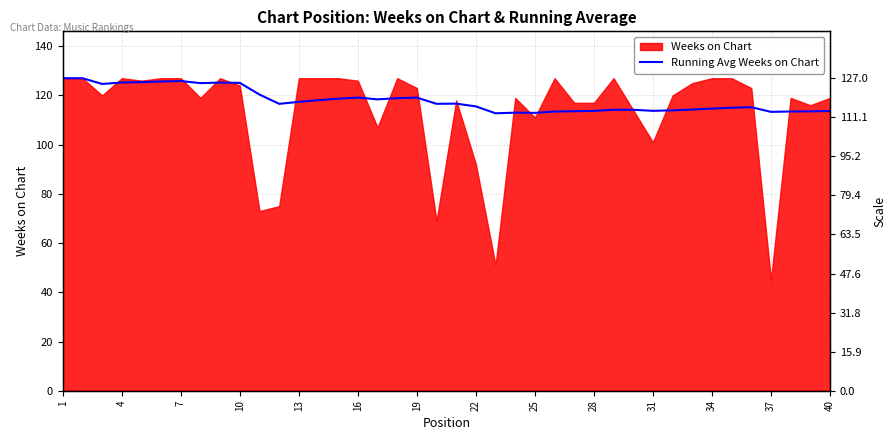

Does the chart have visible grid lines?

Yes